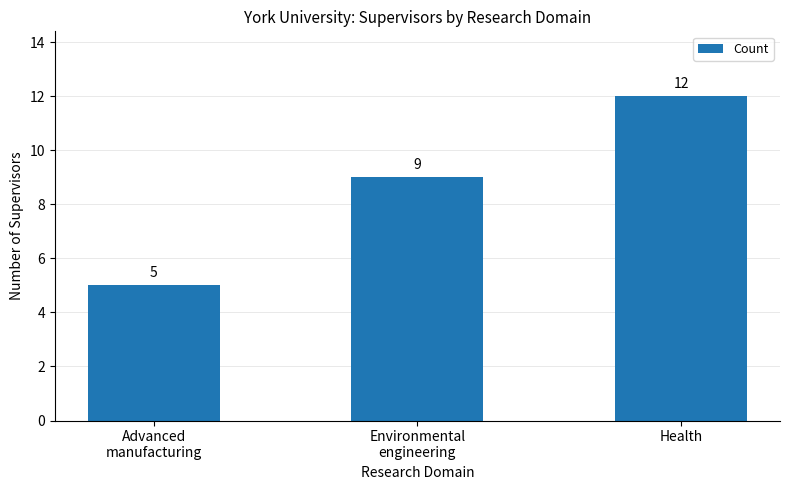

Between Health and Environmental
engineering, which is larger?

Health